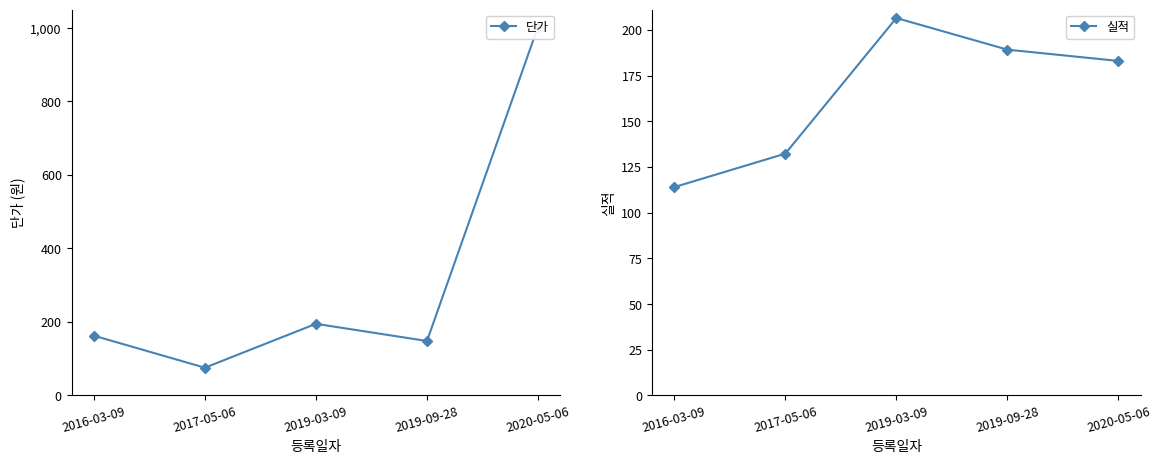

Reading right to left, what are all the values shown in this chart?

단가: 1003.1	148.0	194.7	75.3	162.5
실적: 183.1	189.2	206.6	132.3	114.0